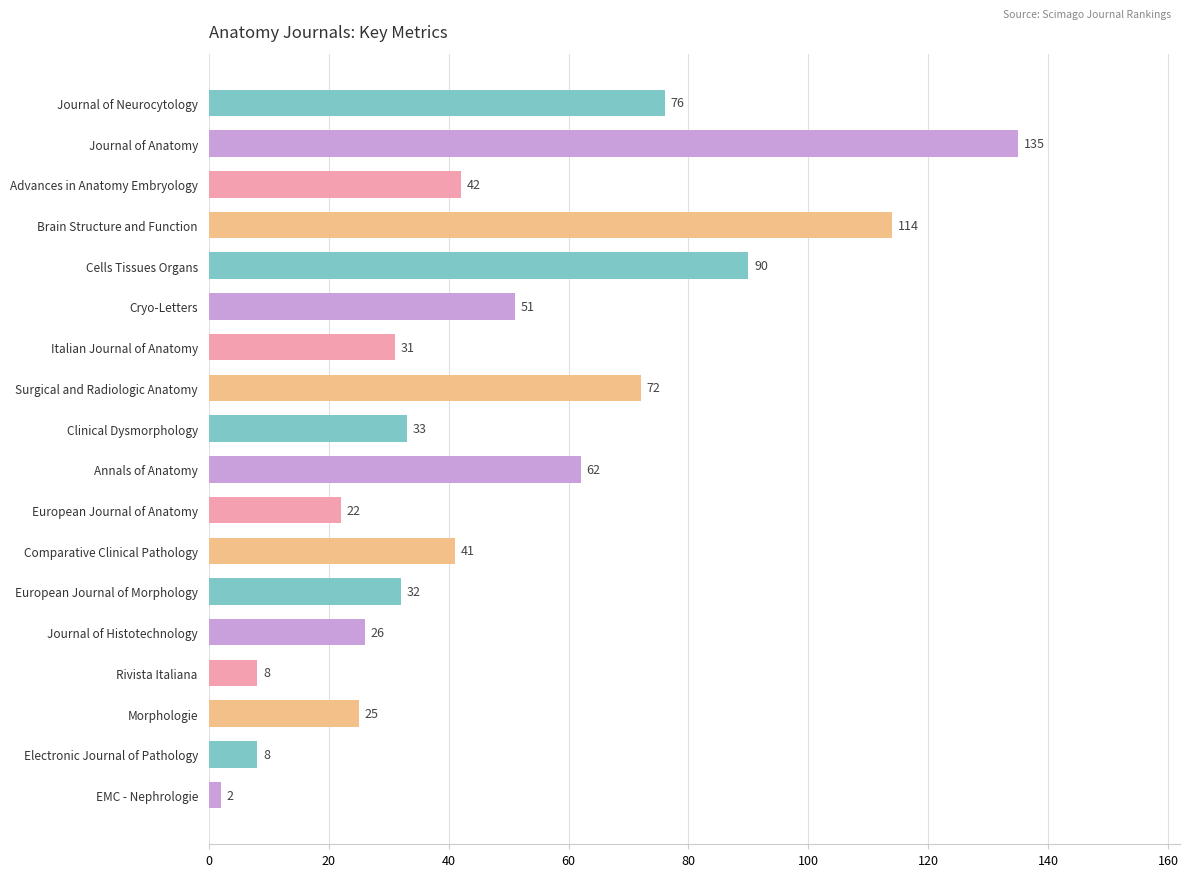

What is the change in value from Surgical and Radiologic Anatomy to European Journal of Anatomy?

-50